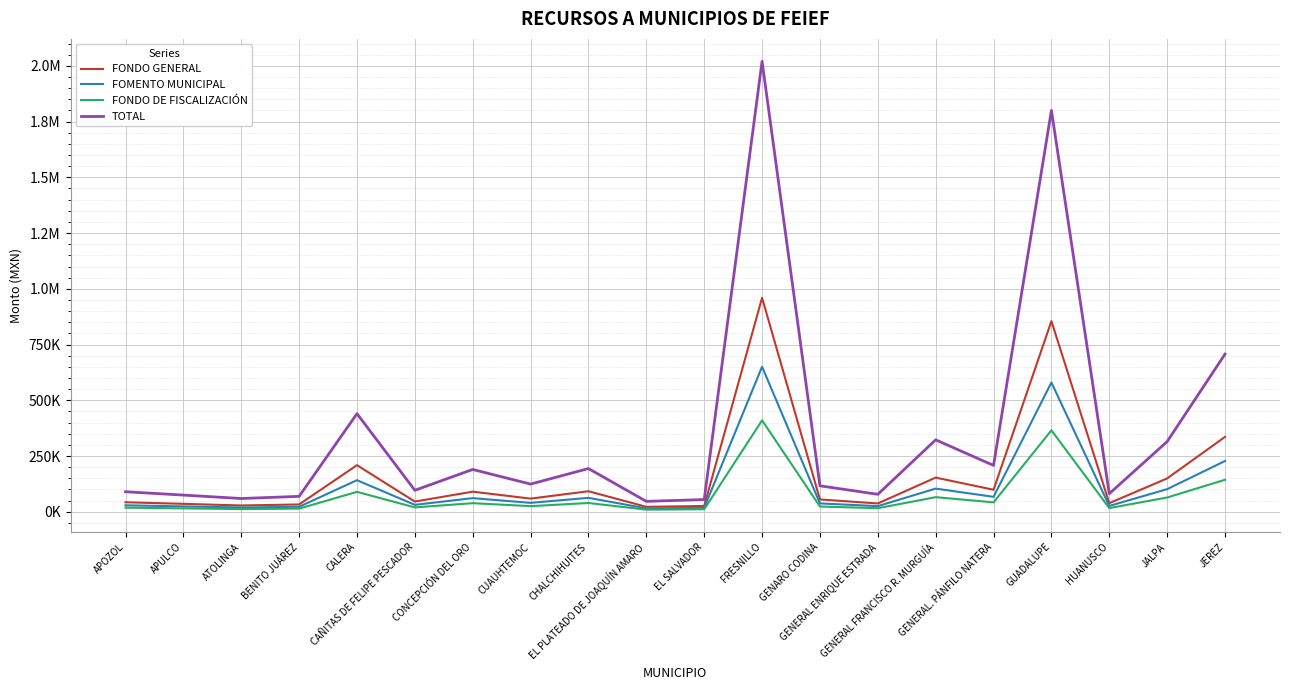

Which label corresponds to the largest value in the chart?

FRESNILLO